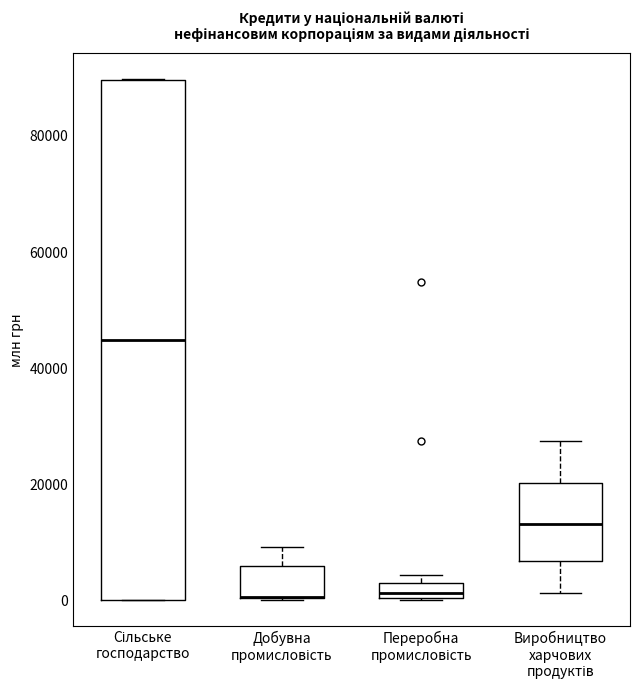

Comparing the boxes themselves (not the whiskers), which one is the tallest?

Сільське господарство